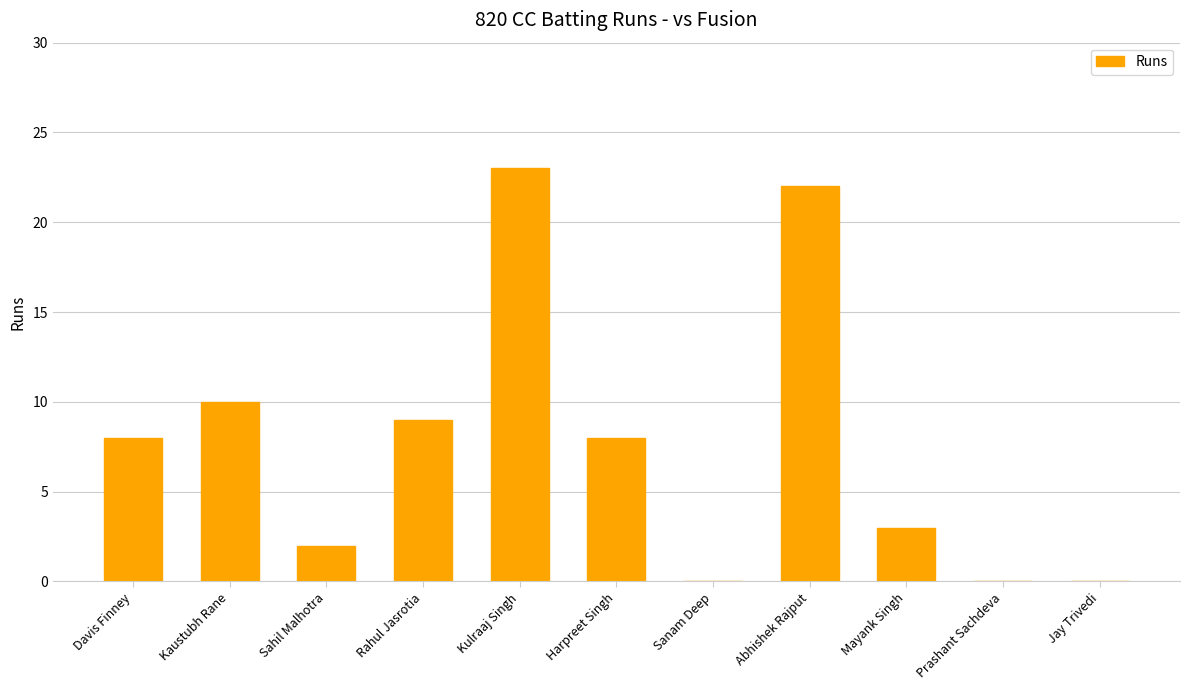

Where is the data nearest to the value 11?

Kaustubh Rane